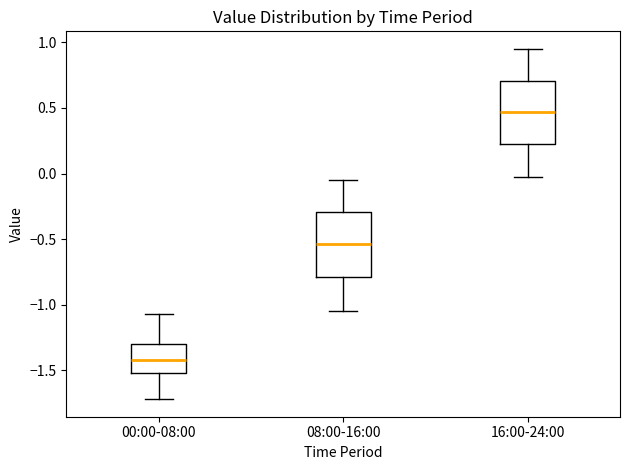

Reading left to right, read every box against the y-axis: the position of its median line, the range the box covers, and the ends of its whiskers. The values are not printed on the chart, so give them approximately, as read against the axis.

00:00-08:00: median -1.40, box -1.50 to -1.30, whiskers -1.70 to -1.05
08:00-16:00: median -0.55, box -0.80 to -0.30, whiskers -1.05 to -0.05
16:00-24:00: median 0.45, box 0.20 to 0.70, whiskers -0.05 to 0.95